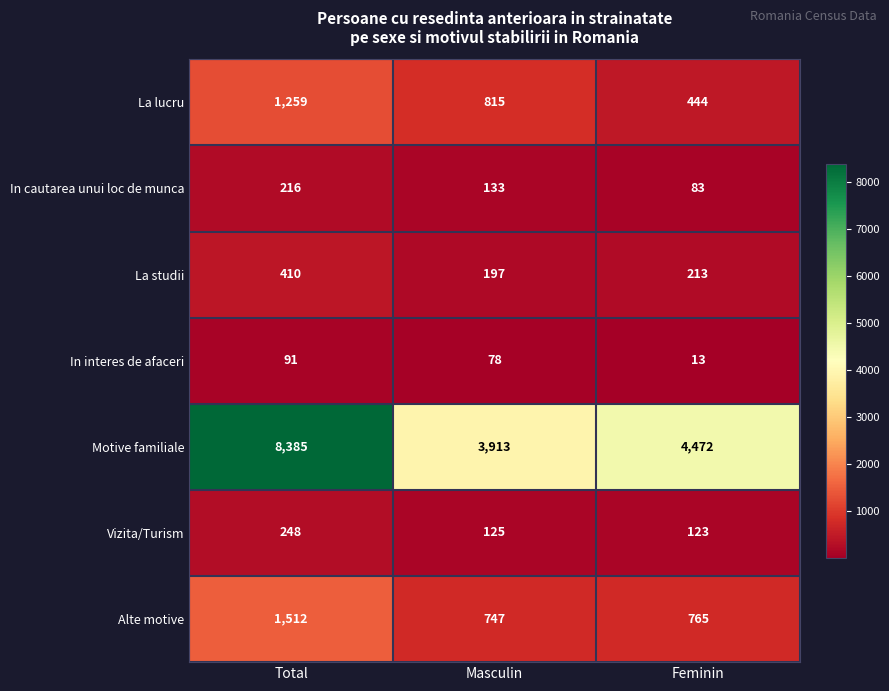

At which label is Motive familiale closest to 6149?

Feminin